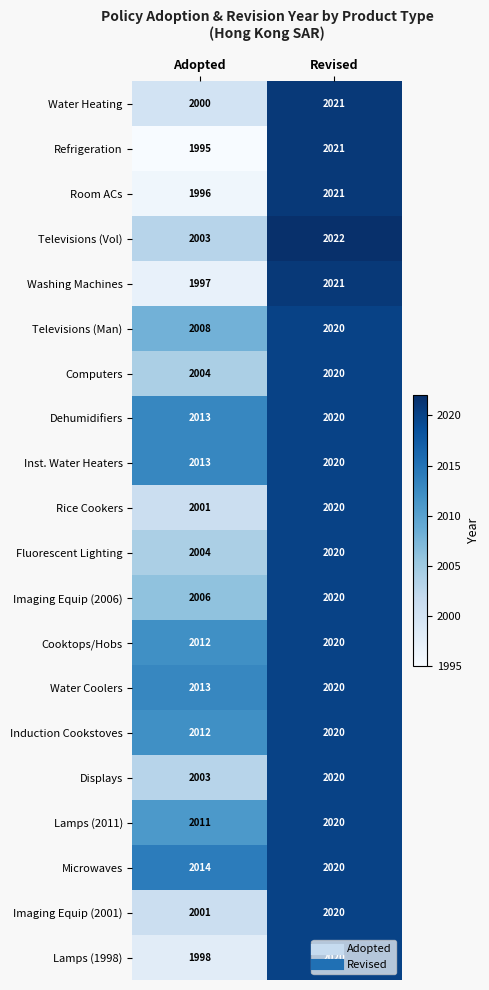

Count the number of data series in this chart.

20